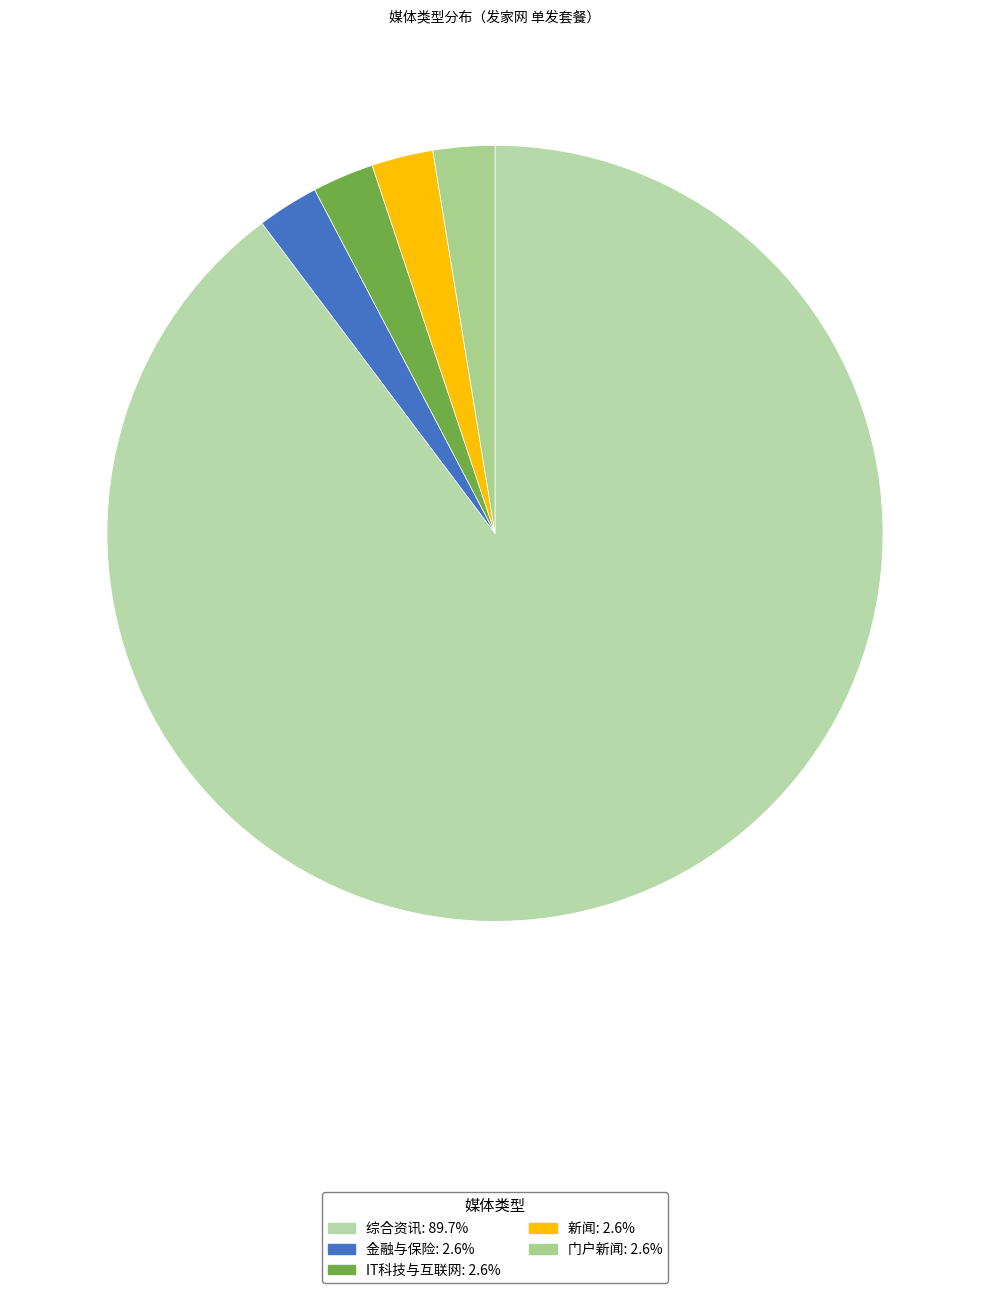

Count the number of slices in the pie.

5